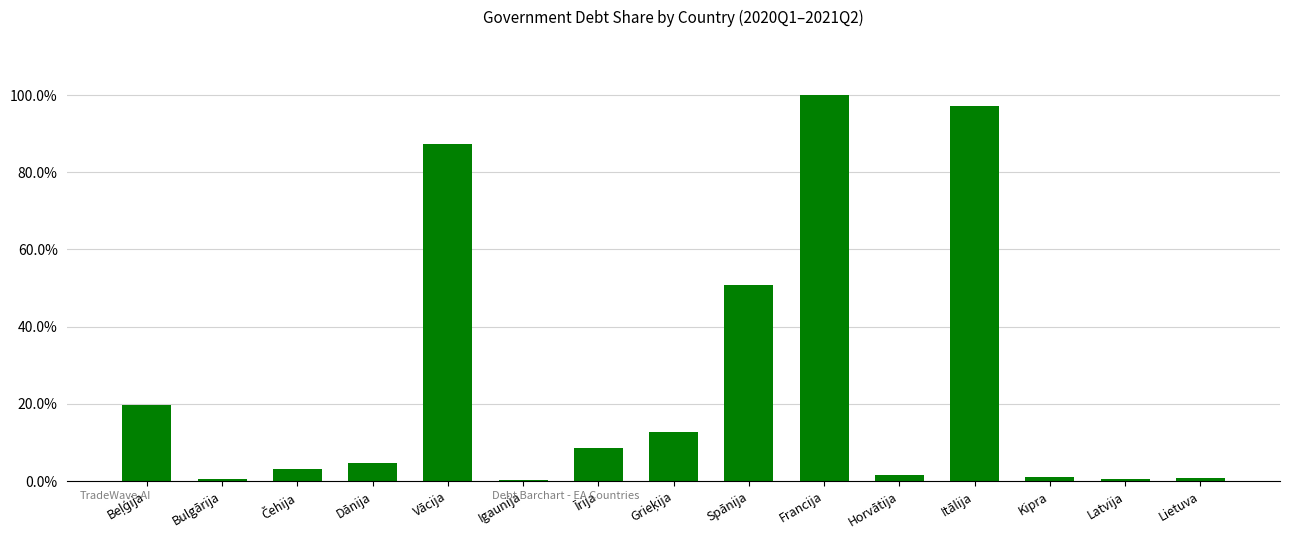

How many series are shown in this chart?

1